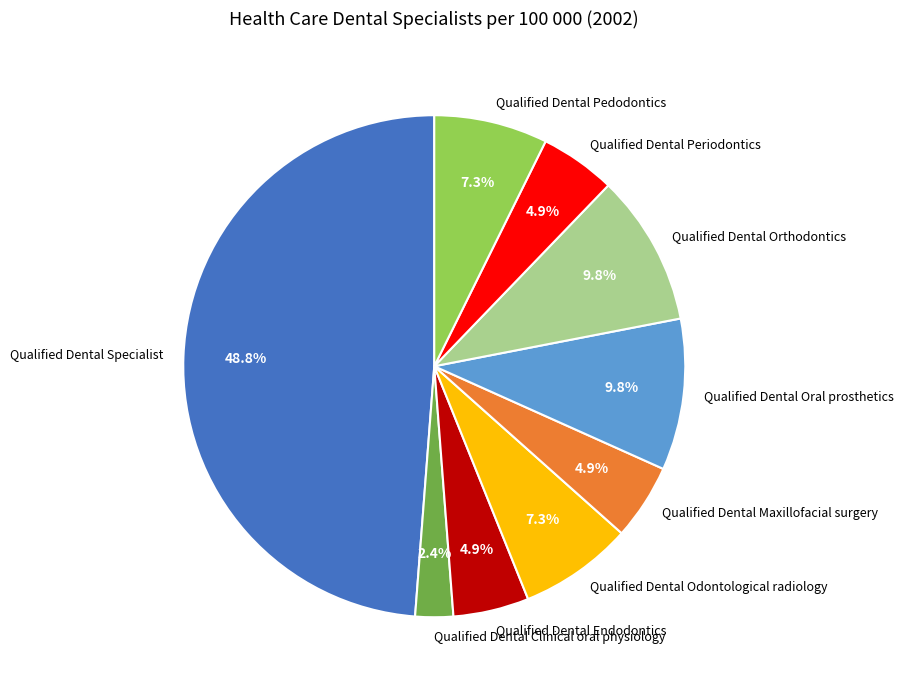

Between Qualified Dental Oral prosthetics and Qualified Dental Periodontics, which is larger?

Qualified Dental Oral prosthetics